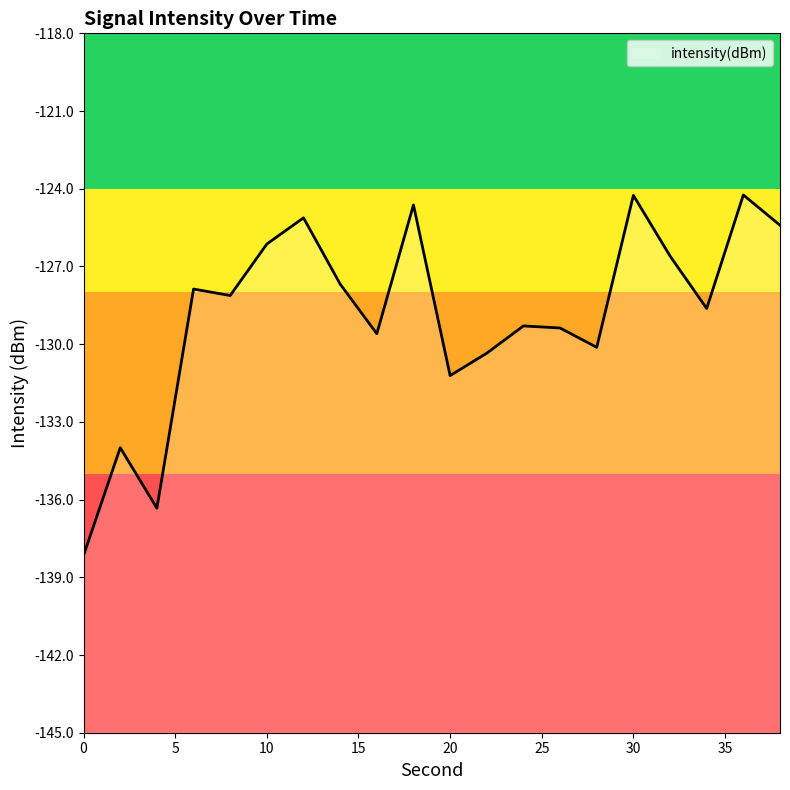

True or false: the data shows -50.7 at 24.

False